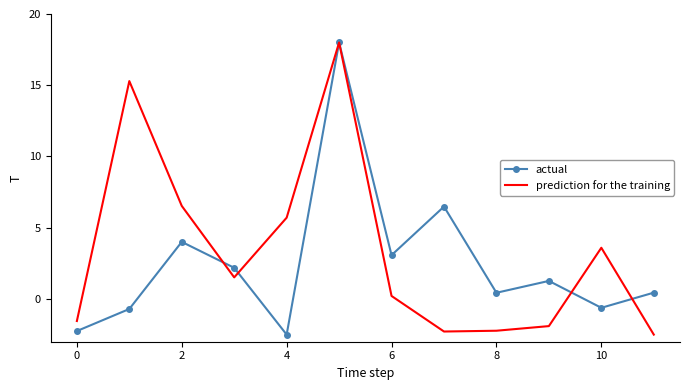

What is the maximum value shown in the chart?

18.0